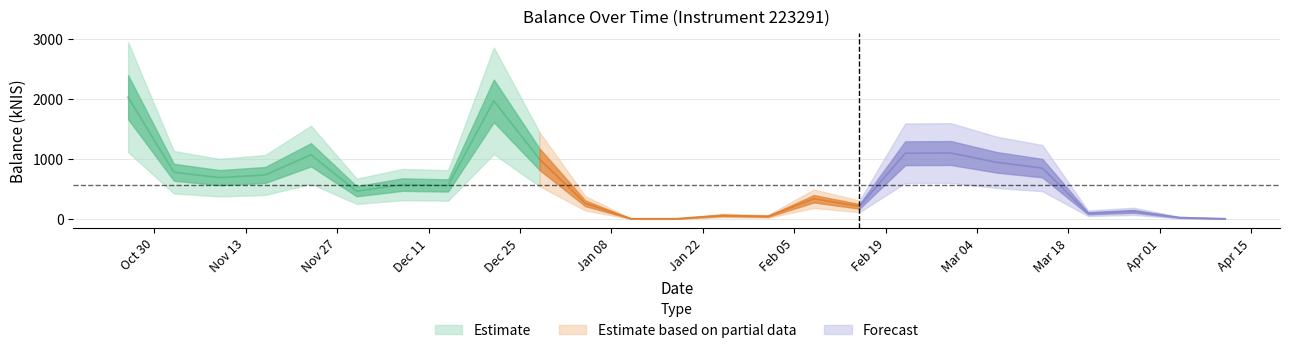

What is the maximum value shown in the chart?

2029.2